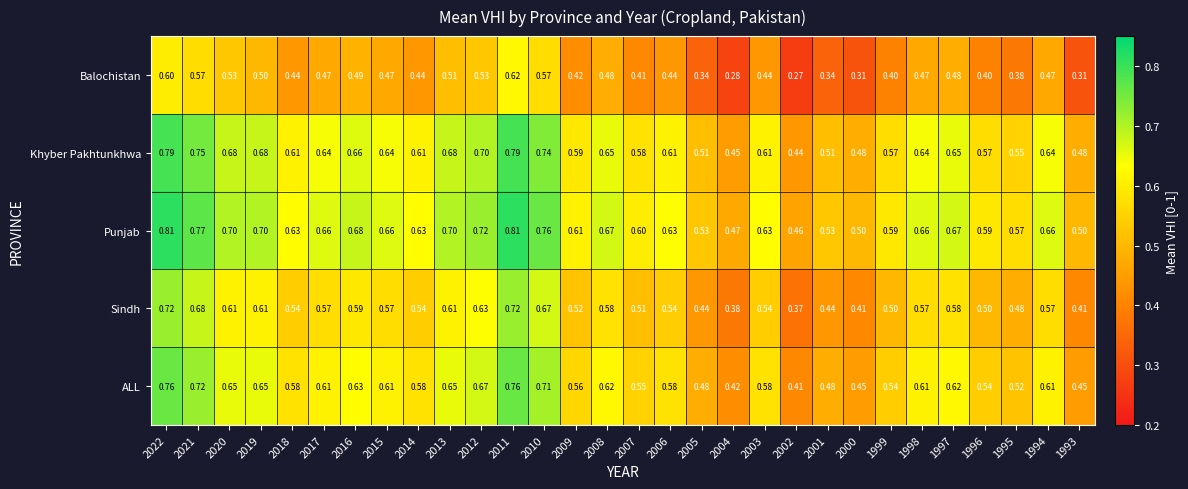

What is the difference between the highest and lowest values at 2021?

0.2